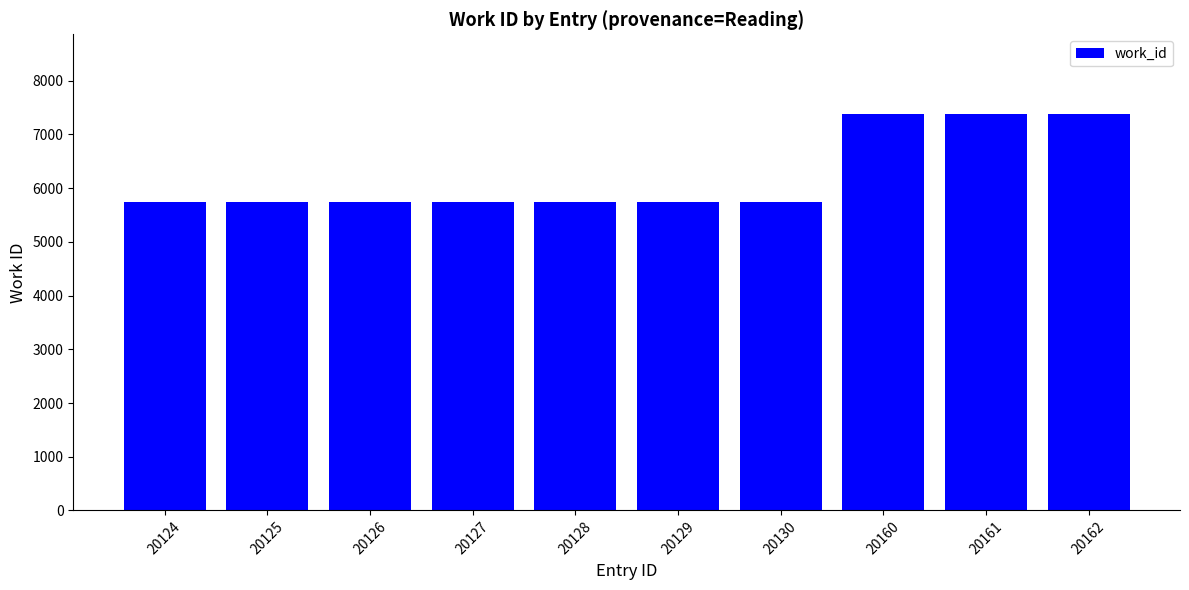

Reading left to right, what are all the values shown in this chart?

5744	5744	5744	5744	5744	5744	5744	7388	7388	7388